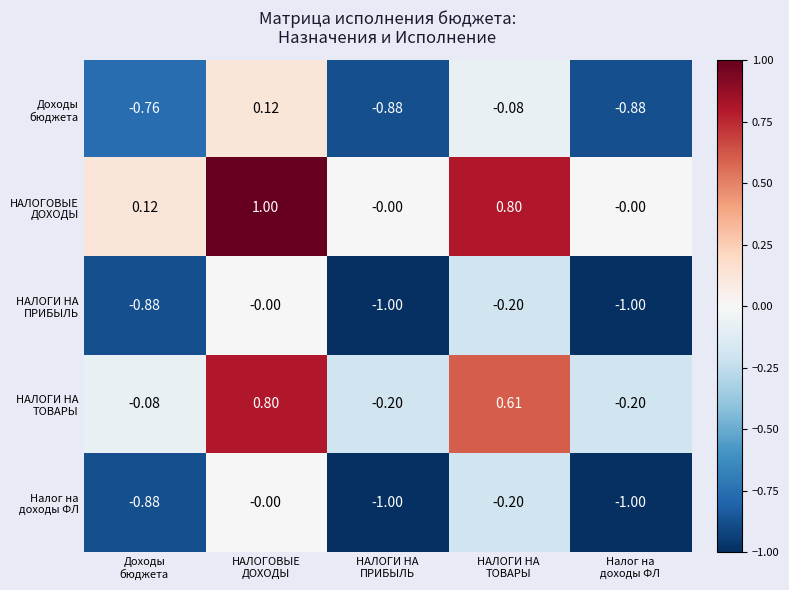

How many distinct data groups are displayed?

5